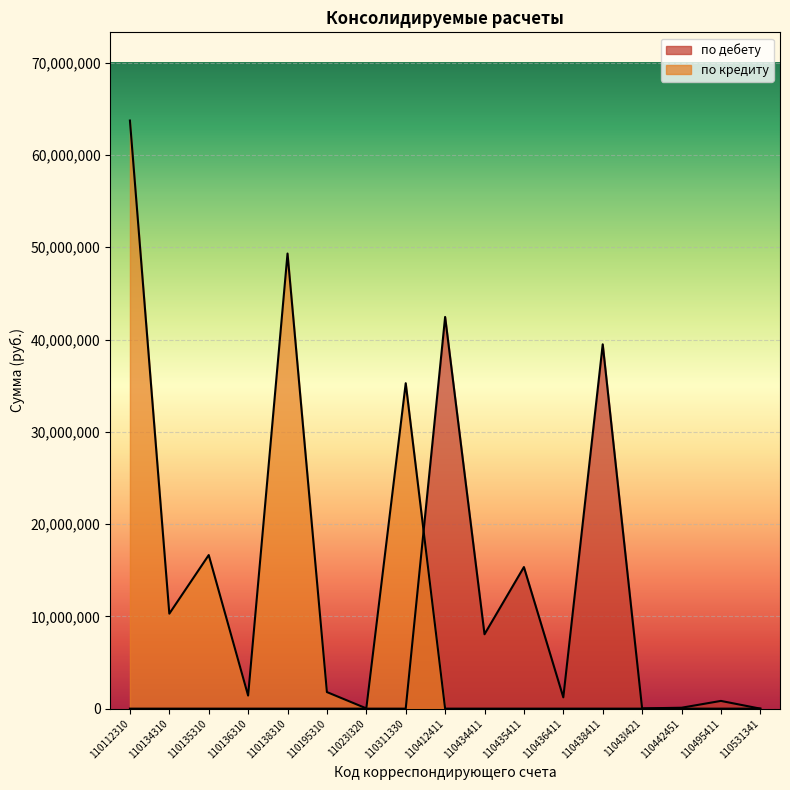

How many series are shown in this chart?

2